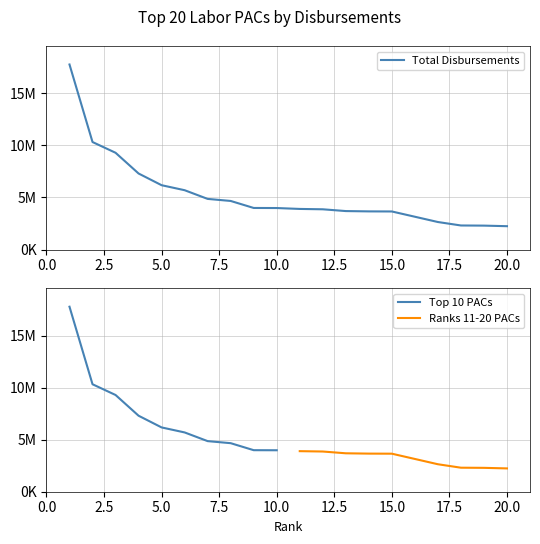

At which label does the data first exceed 3984773?

1